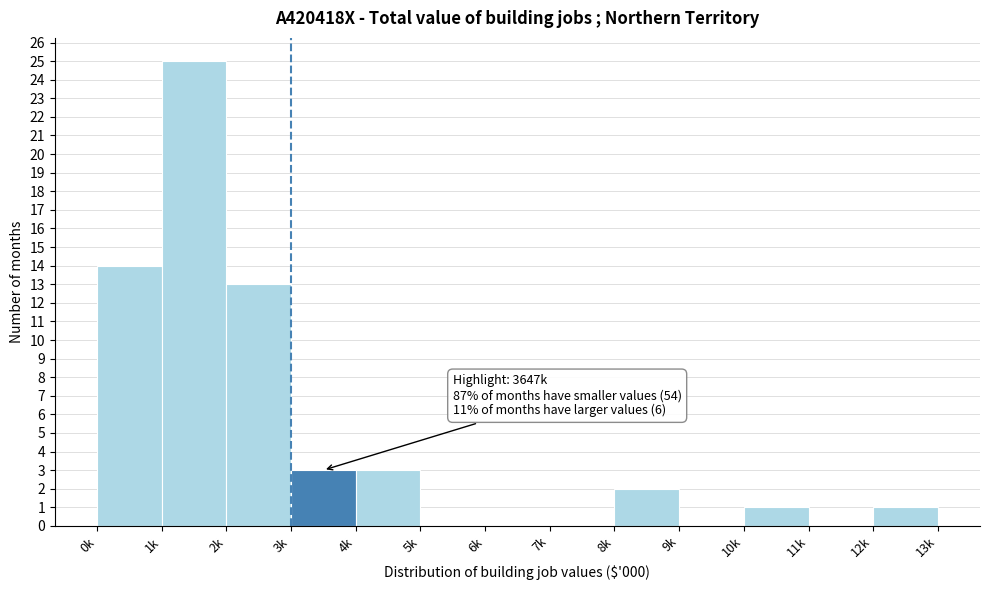

Reading left to right, list all the values displayed in this chart.

0k=14	1k=25	2k=13	3k=3	4k=3	5k=0	6k=0	7k=0	8k=2	9k=0	10k=1	11k=0	12k=1